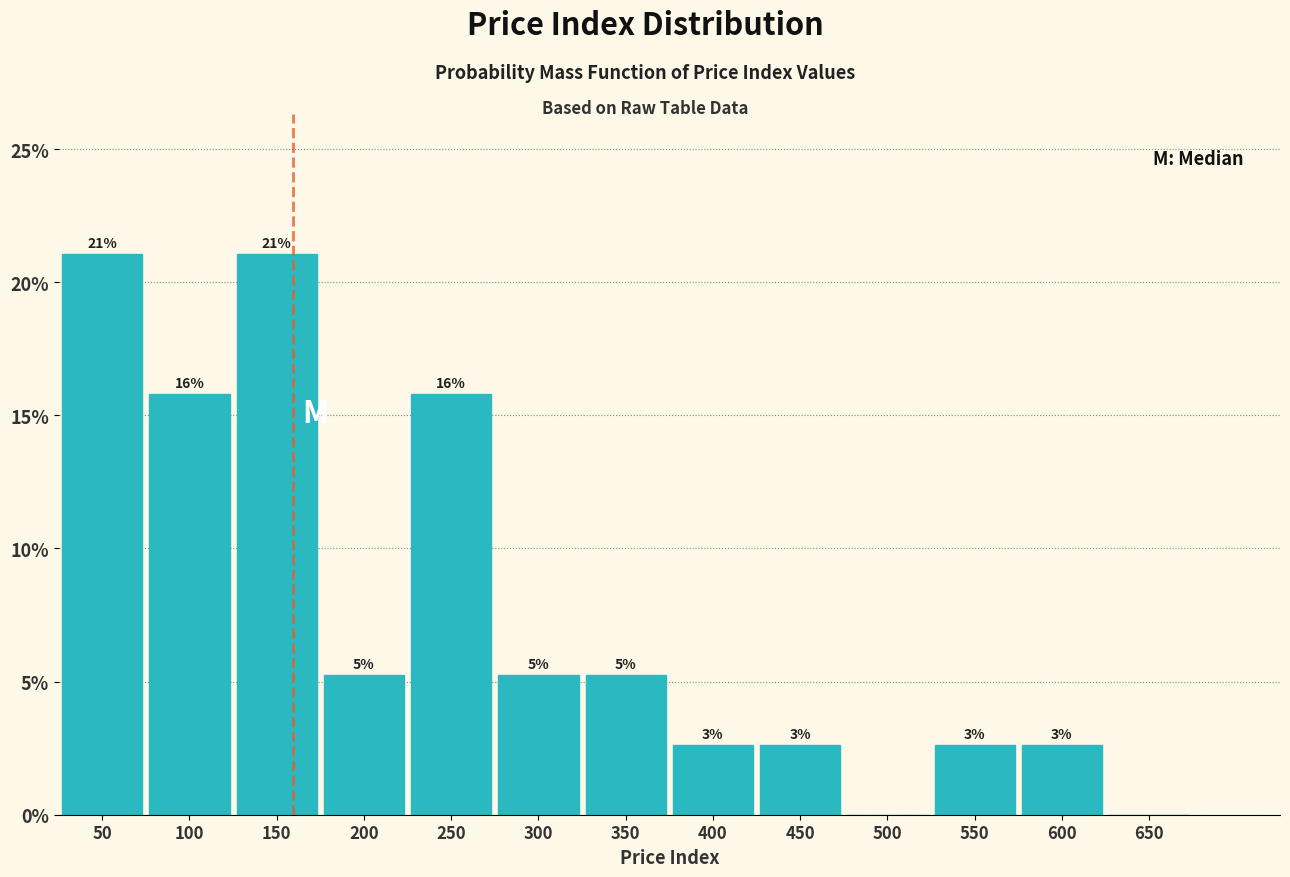

Are the bars horizontal?

No